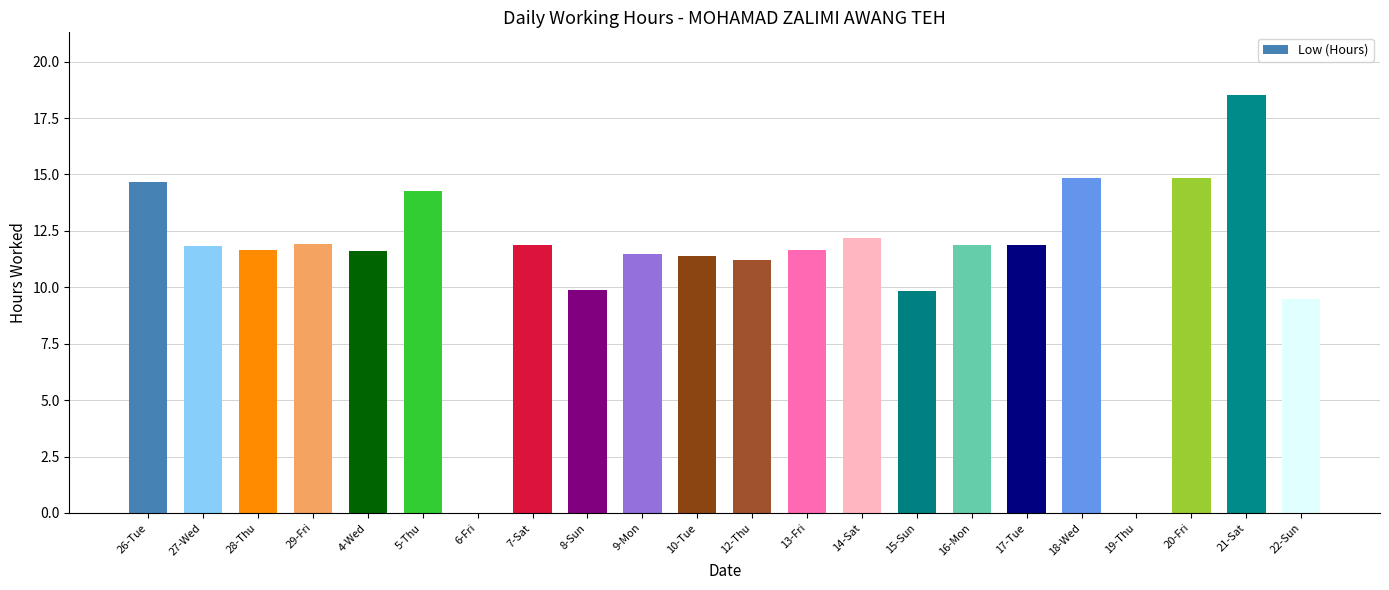

True or false: the data shows 23.7 at 5-Thu.

False